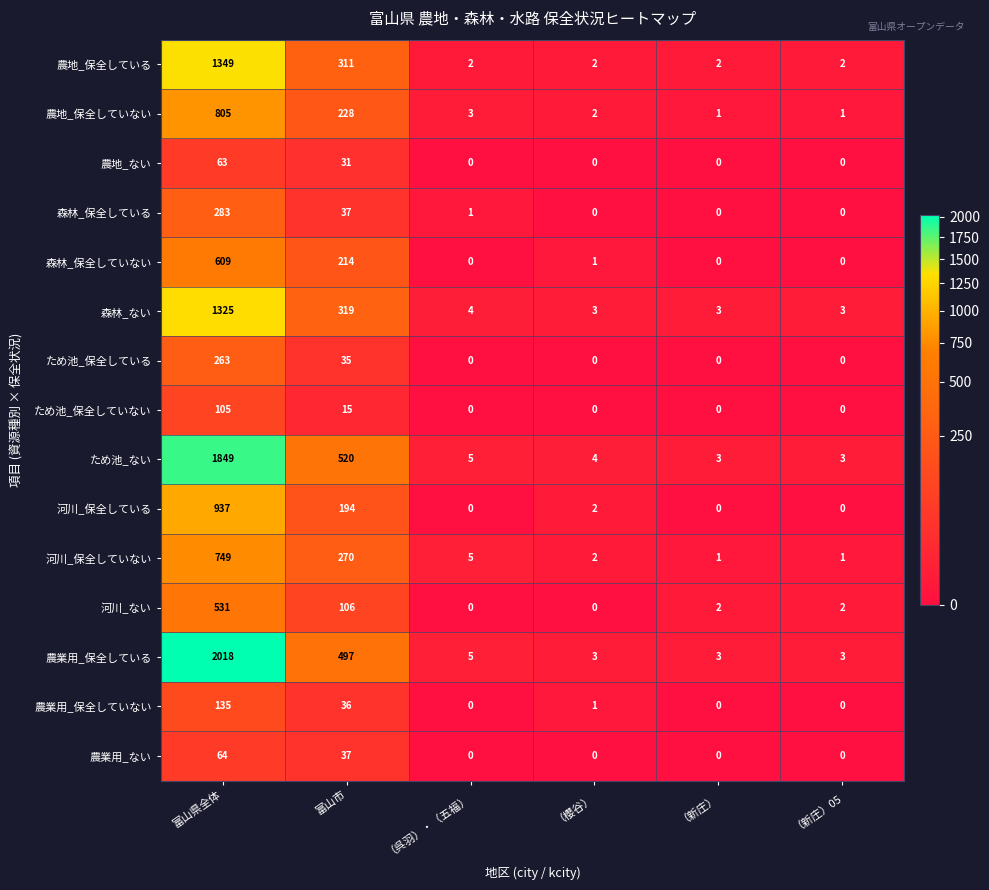

Count the number of data series in this chart.

15